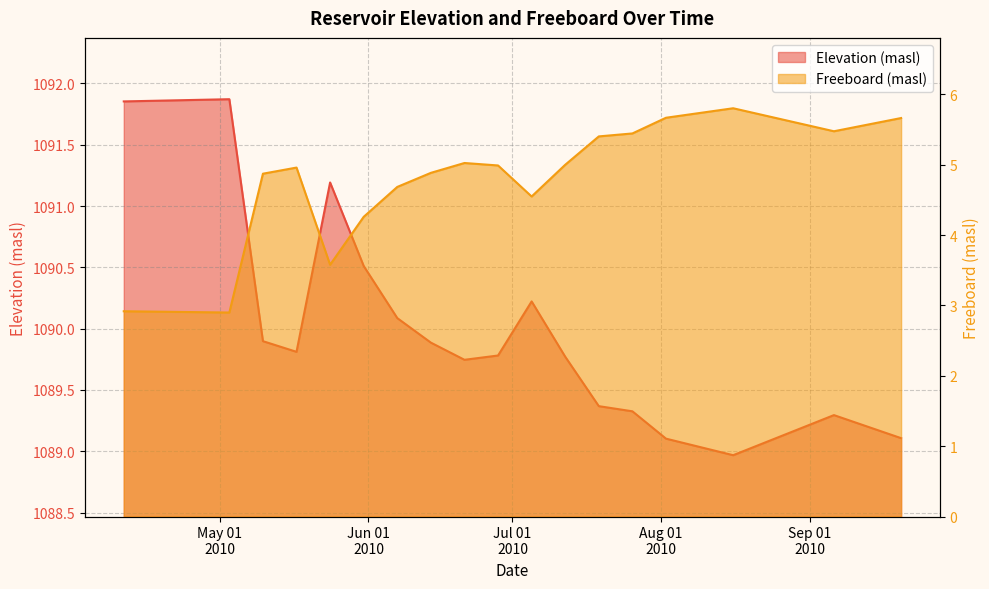

What is the difference between the maximum and minimum values in the Freeboard (masl) series?

2.9